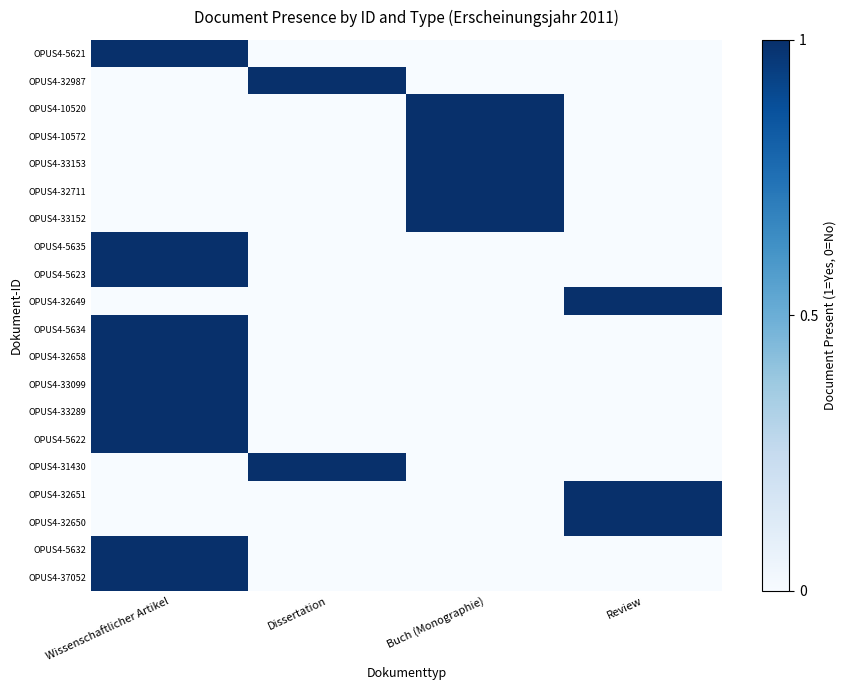

Reading left to right, extract all data points from this chart.

OPUS4-5621: Wissenschaftlicher Artikel=1	Dissertation=0	Buch (Monographie)=0	Review=0
OPUS4-32987: Wissenschaftlicher Artikel=0	Dissertation=1	Buch (Monographie)=0	Review=0
OPUS4-10520: Wissenschaftlicher Artikel=0	Dissertation=0	Buch (Monographie)=1	Review=0
OPUS4-10572: Wissenschaftlicher Artikel=0	Dissertation=0	Buch (Monographie)=1	Review=0
OPUS4-33153: Wissenschaftlicher Artikel=0	Dissertation=0	Buch (Monographie)=1	Review=0
OPUS4-32711: Wissenschaftlicher Artikel=0	Dissertation=0	Buch (Monographie)=1	Review=0
OPUS4-33152: Wissenschaftlicher Artikel=0	Dissertation=0	Buch (Monographie)=1	Review=0
OPUS4-5635: Wissenschaftlicher Artikel=1	Dissertation=0	Buch (Monographie)=0	Review=0
OPUS4-5623: Wissenschaftlicher Artikel=1	Dissertation=0	Buch (Monographie)=0	Review=0
OPUS4-32649: Wissenschaftlicher Artikel=0	Dissertation=0	Buch (Monographie)=0	Review=1
OPUS4-5634: Wissenschaftlicher Artikel=1	Dissertation=0	Buch (Monographie)=0	Review=0
OPUS4-32658: Wissenschaftlicher Artikel=1	Dissertation=0	Buch (Monographie)=0	Review=0
OPUS4-33099: Wissenschaftlicher Artikel=1	Dissertation=0	Buch (Monographie)=0	Review=0
OPUS4-33289: Wissenschaftlicher Artikel=1	Dissertation=0	Buch (Monographie)=0	Review=0
OPUS4-5622: Wissenschaftlicher Artikel=1	Dissertation=0	Buch (Monographie)=0	Review=0
OPUS4-31430: Wissenschaftlicher Artikel=0	Dissertation=1	Buch (Monographie)=0	Review=0
OPUS4-32651: Wissenschaftlicher Artikel=0	Dissertation=0	Buch (Monographie)=0	Review=1
OPUS4-32650: Wissenschaftlicher Artikel=0	Dissertation=0	Buch (Monographie)=0	Review=1
OPUS4-5632: Wissenschaftlicher Artikel=1	Dissertation=0	Buch (Monographie)=0	Review=0
OPUS4-37052: Wissenschaftlicher Artikel=1	Dissertation=0	Buch (Monographie)=0	Review=0